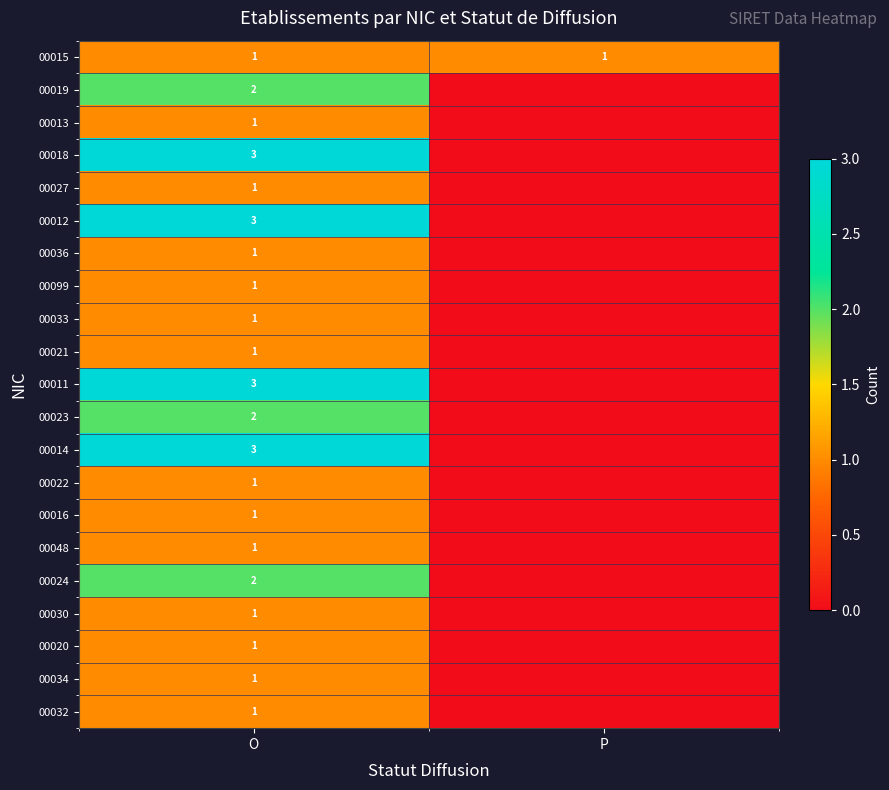

The value of 00036 at O is 1. True or false?

True